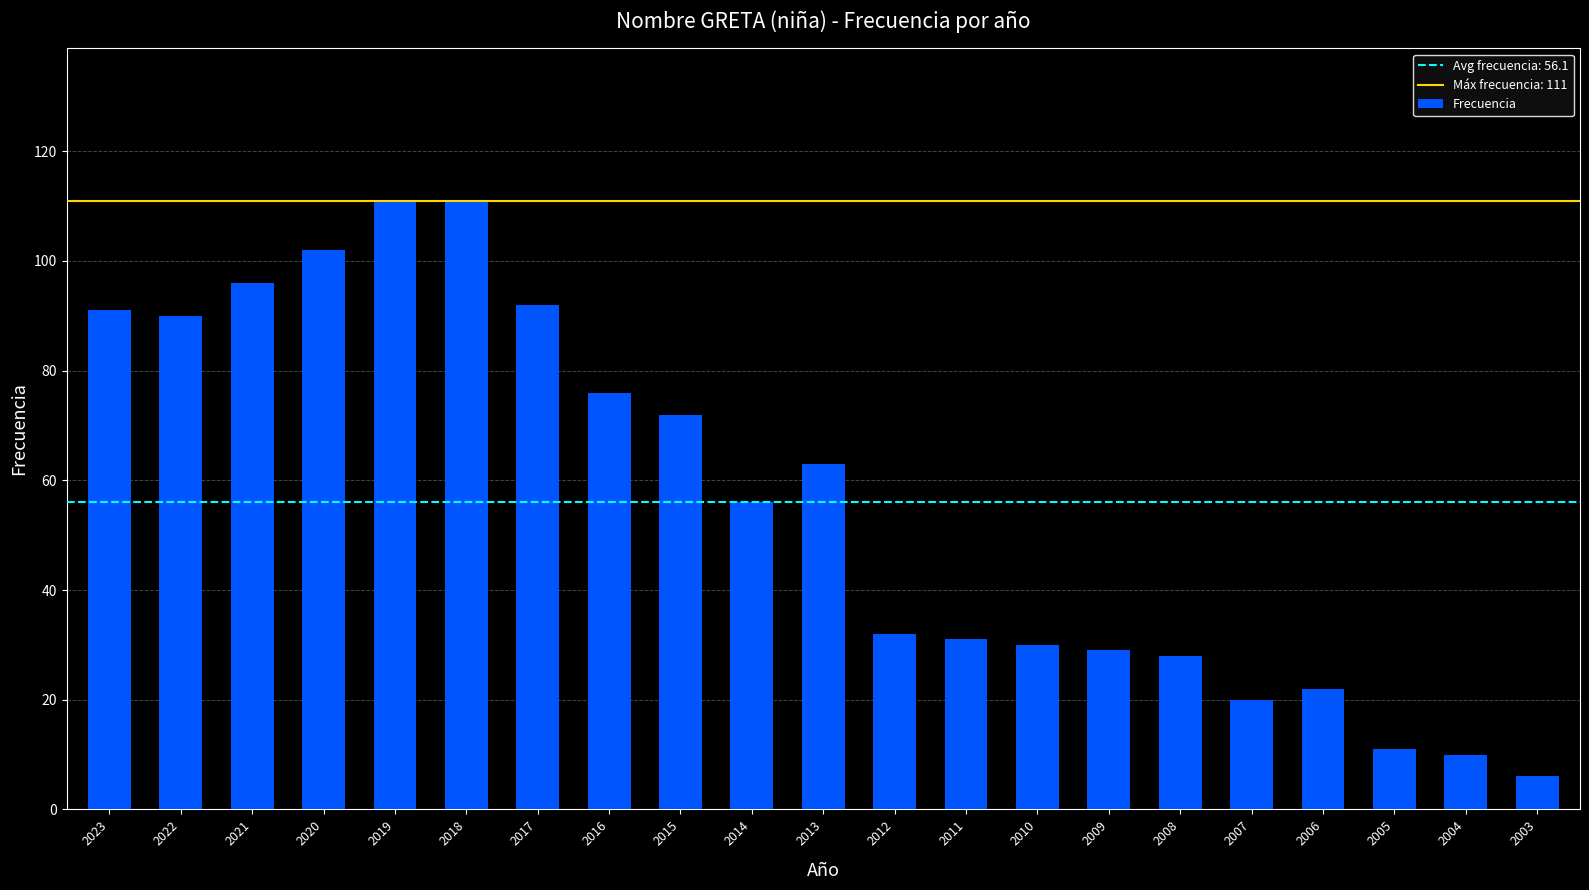

Reading right to left, transcribe all the data shown in this chart.

2003=6	2004=10	2005=11	2006=22	2007=20	2008=28	2009=29	2010=30	2011=31	2012=32	2013=63	2014=56	2015=72	2016=76	2017=92	2018=111	2019=111	2020=102	2021=96	2022=90	2023=91